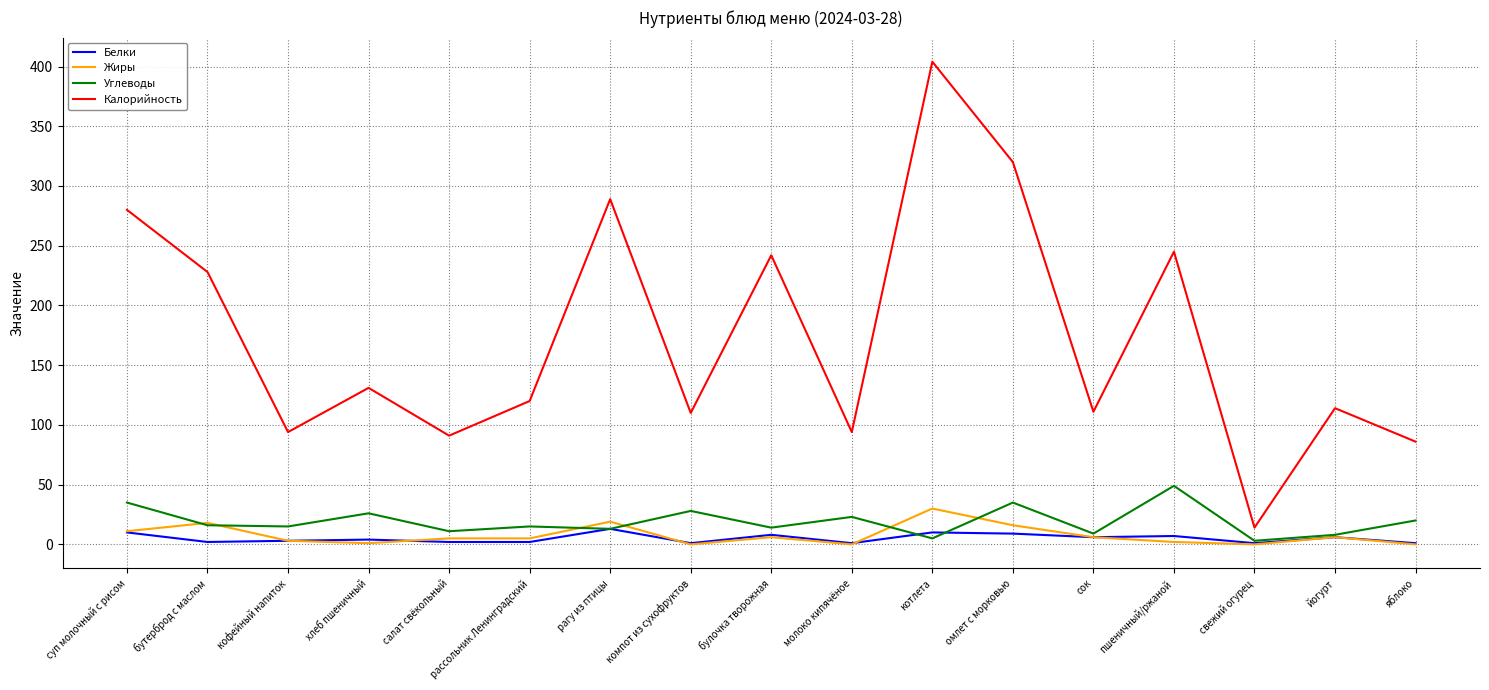

At which category is the sum across all series the highest?

котлета